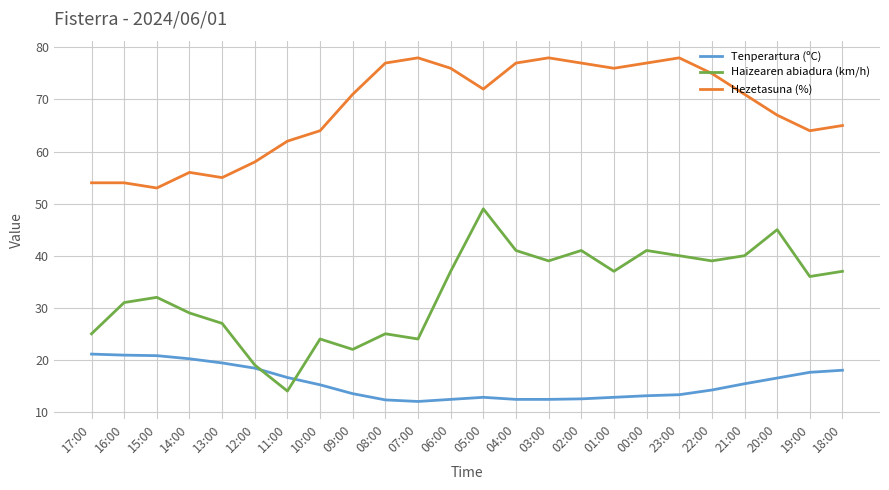

What are all the series names shown in the legend?

Tenperartura (ºC), Haizearen abiadura (km/h), Hezetasuna (%)